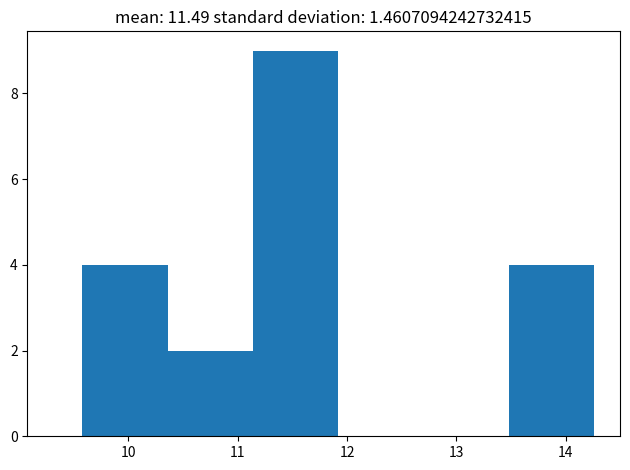

What is the height of the bar covering 11.14 to 11.92 on the x-axis? Neither the bar edges nor the heights are printed on the chart, so give them approximately, as read against the axes.

9